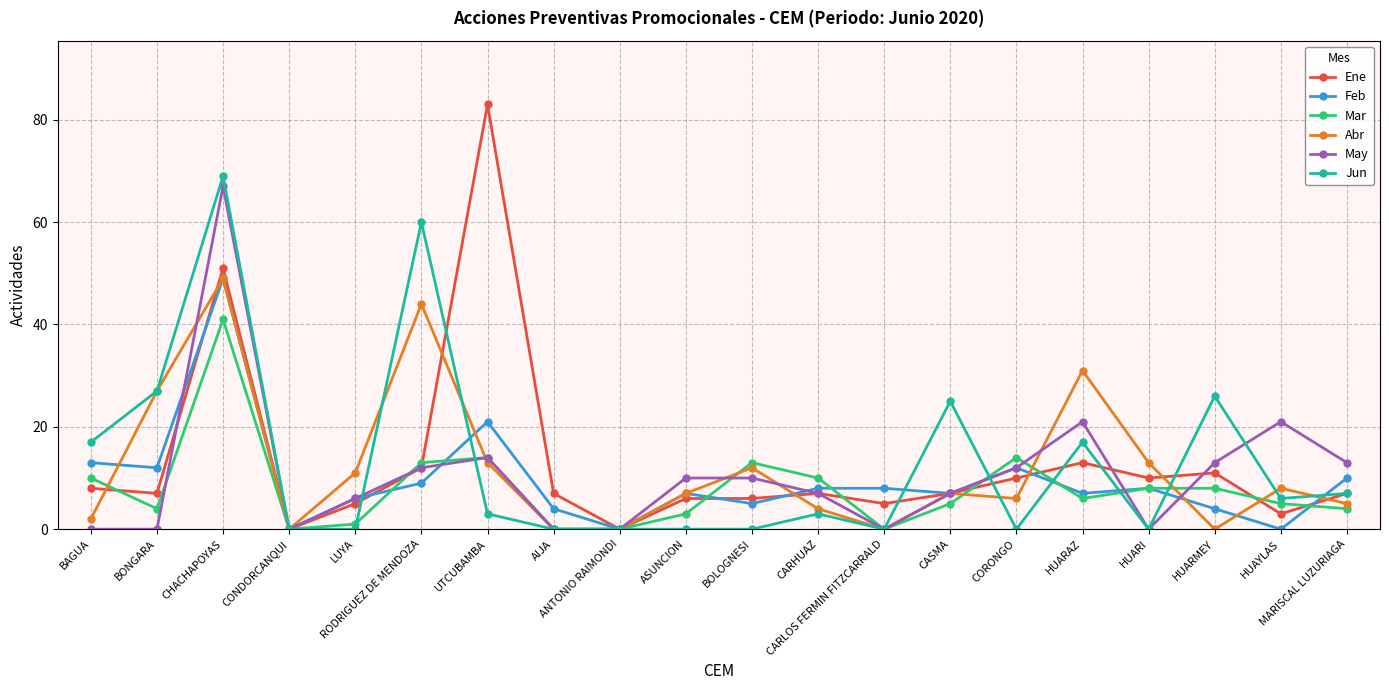

What is the difference between the maximum and second lowest values in the Feb series?

49